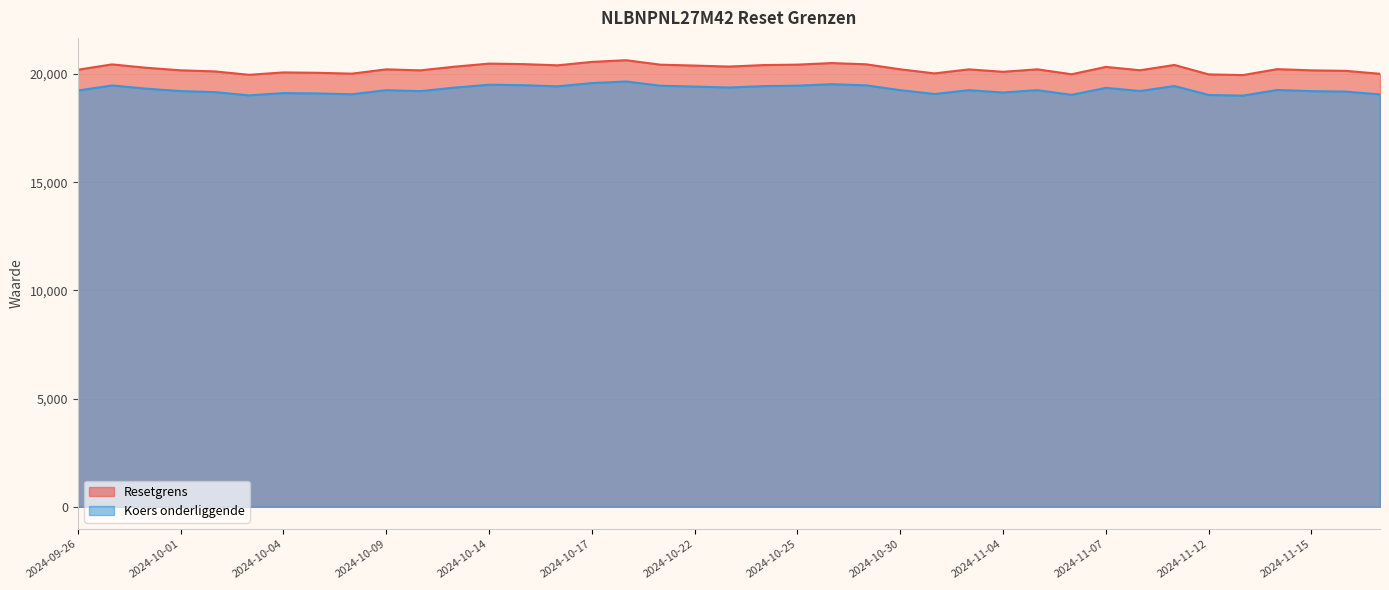

The value of Koers onderliggende at 2024-10-17 is 19583.4. True or false?

True